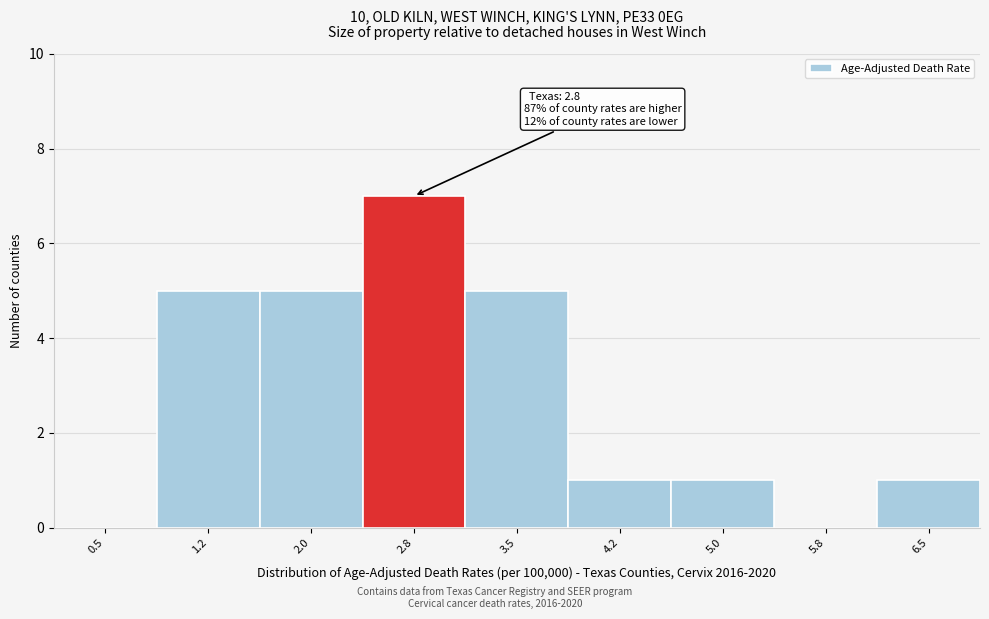

Reading left to right, what are all the values shown in this chart?

0.5=0	1.2=5	2.0=5	2.8=7	3.5=5	4.2=1	5.0=1	5.8=0	6.5=1